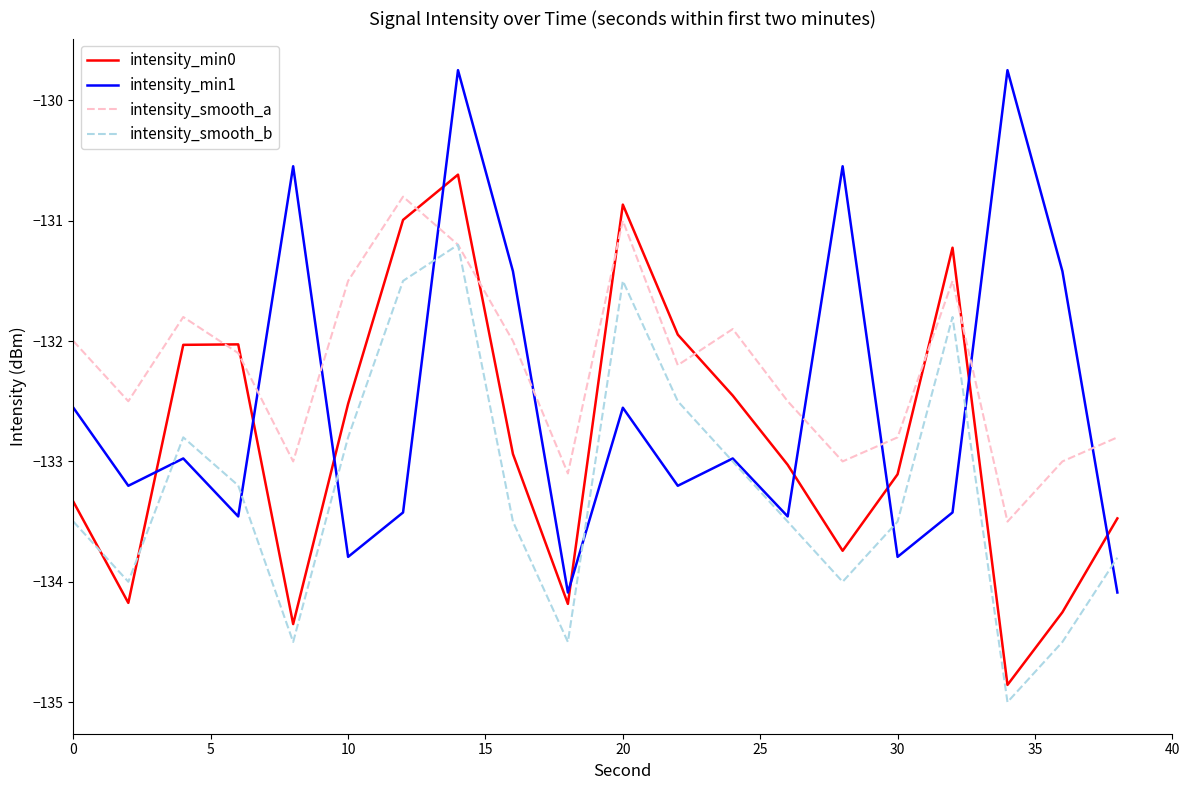

Which series has the widest spread of values?

intensity_min1